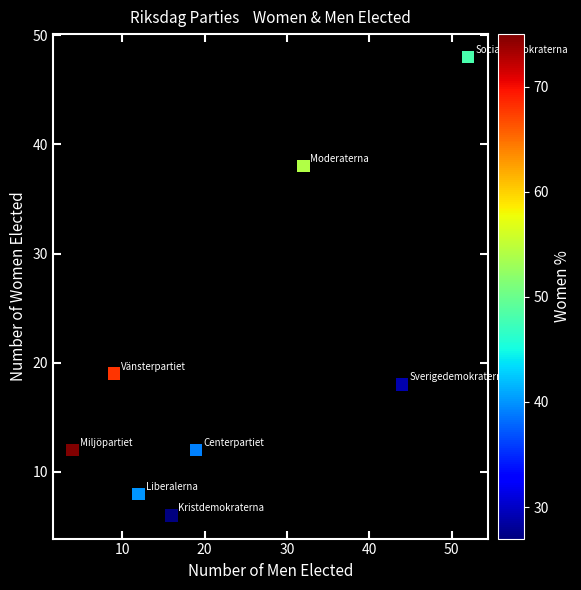

What Y value in the scatter plot is closest to 27?

19